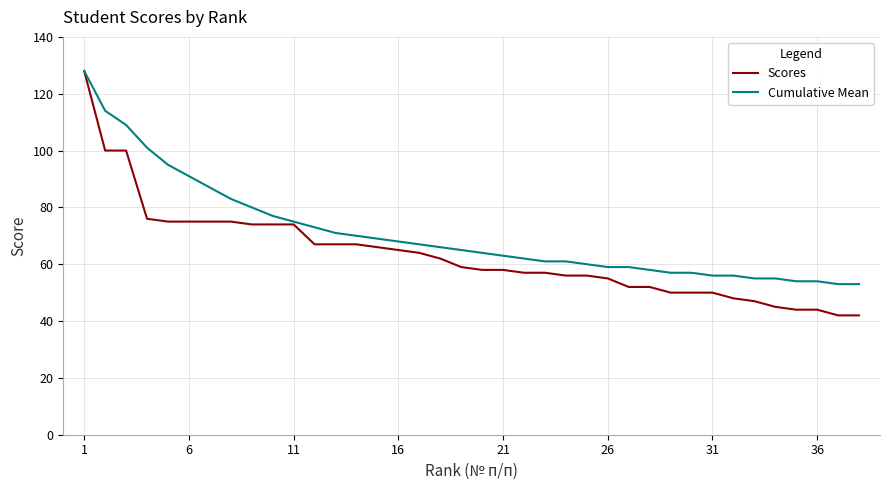

Which series has the largest range (max minus min)?

Scores